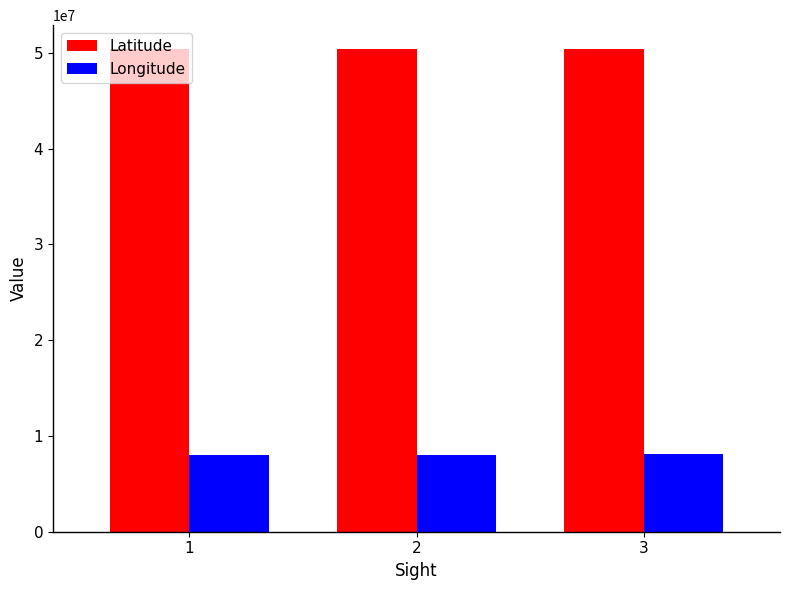

Is the value of Longitude at 2 greater than the value of Latitude at 3?

No